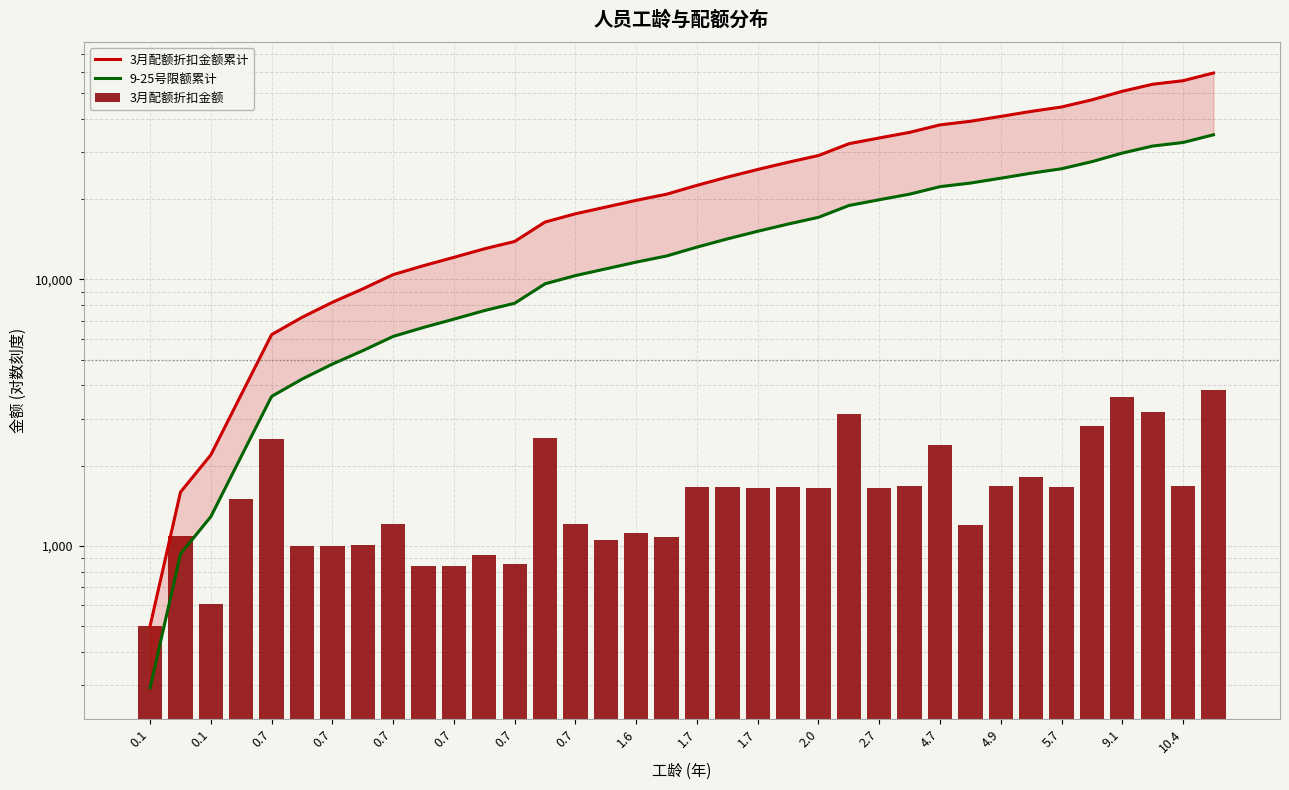

Which series has the widest spread of values?

3月配额折扣金额累计